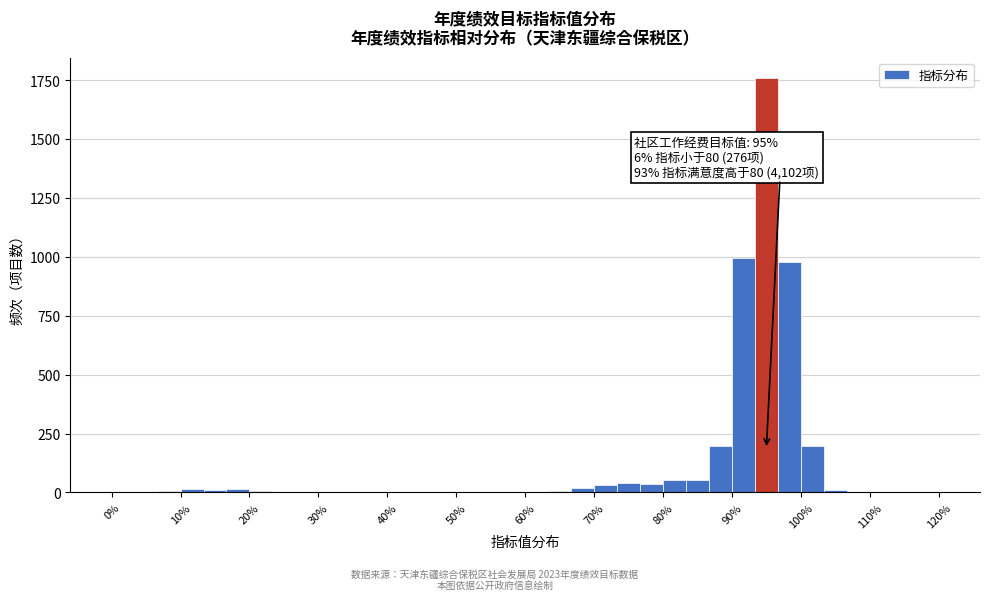

Around what value on the x-axis is the tallest bar? Give the approximate position of its centre, as read against the axis.

95